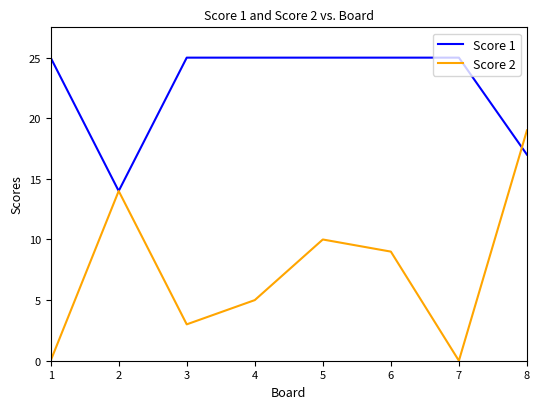

What is the maximum value for Score 1?

25